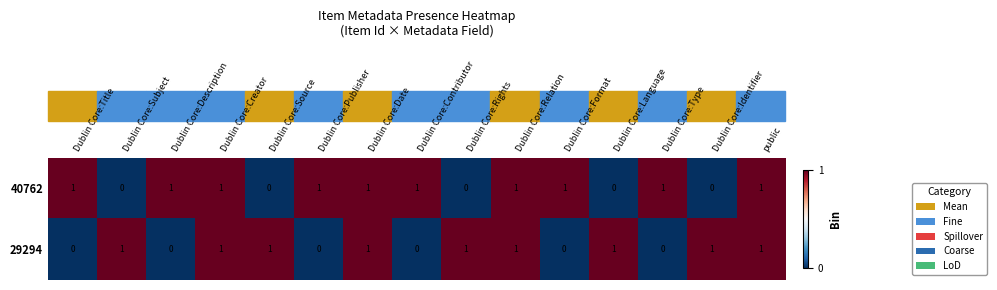

How many 29294 values are between 0 and 1?

15